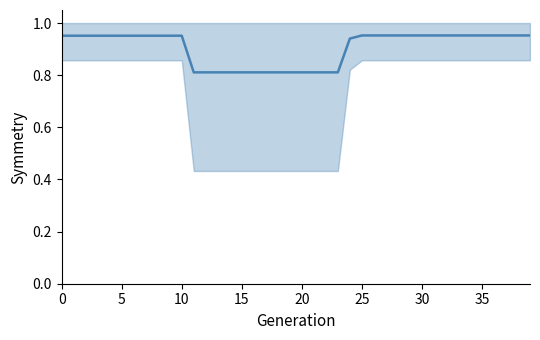

Does the chart display data point markers on the line(s)?

No